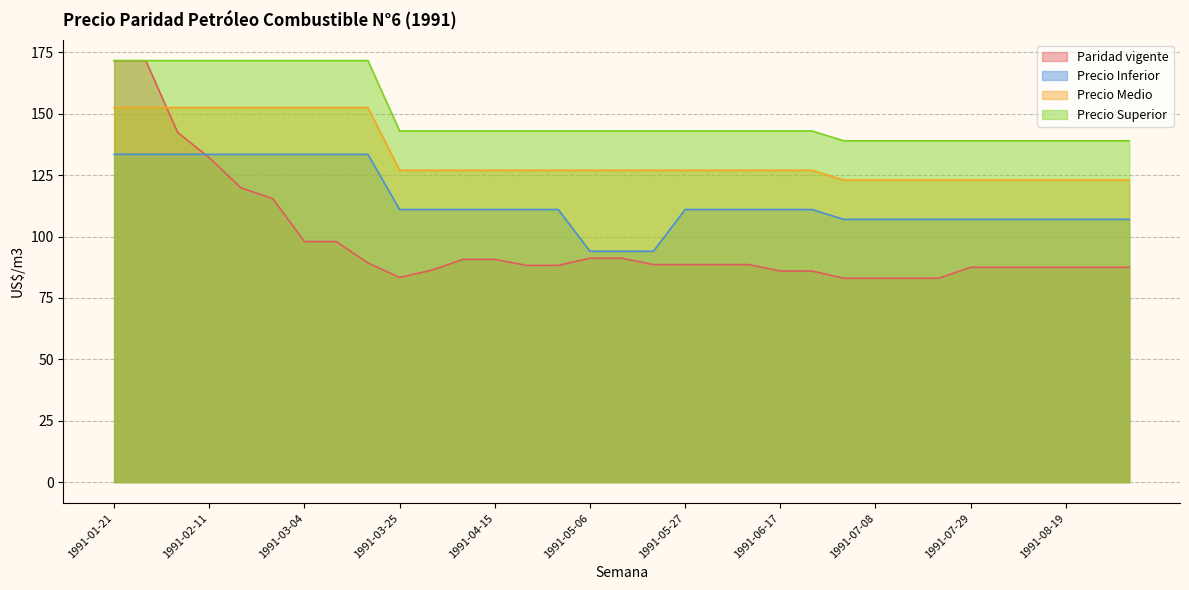

Is the value of Paridad vigente at 1991-08-19 greater than the value of Precio Medio at 1991-09-02?

No